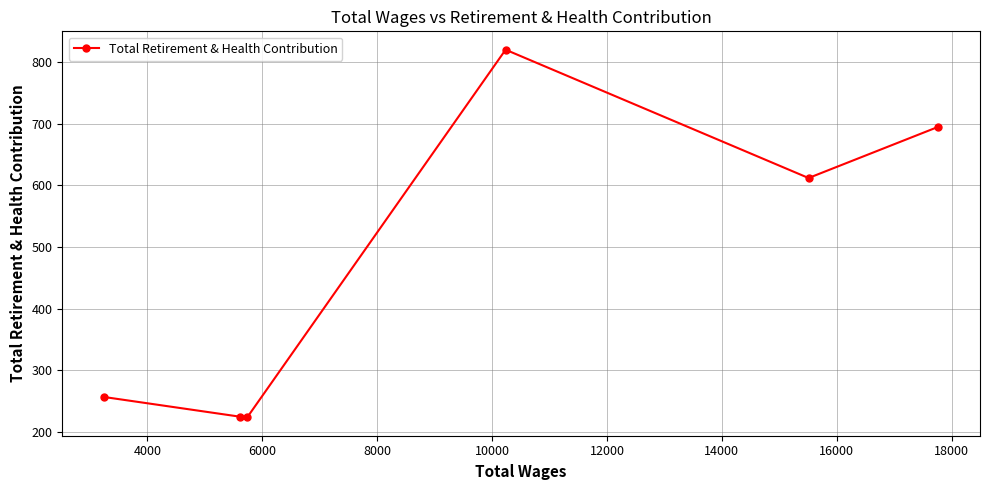

How many lines are shown in the chart?

1